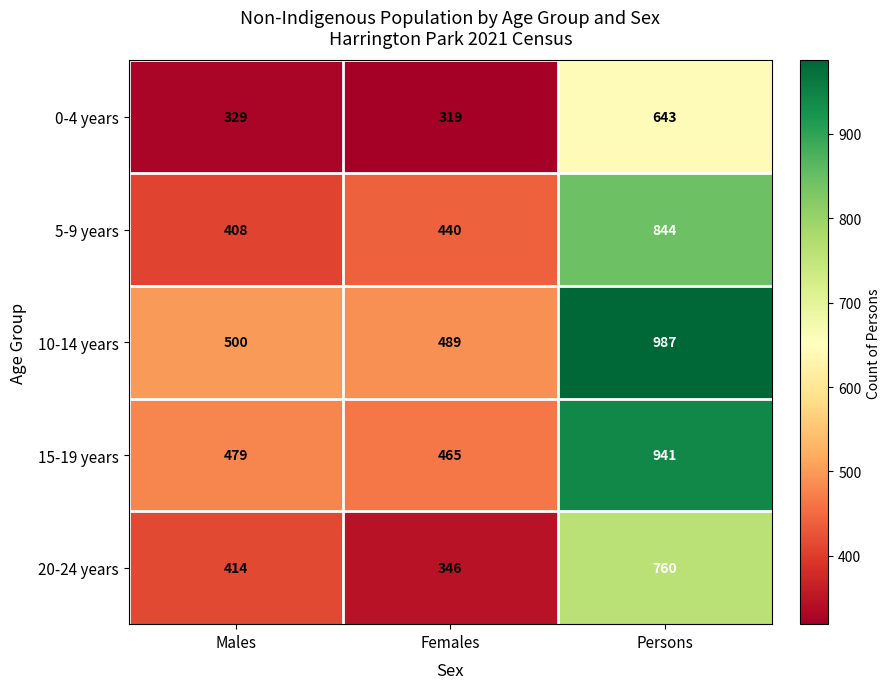

What is the maximum value shown in the chart?

987